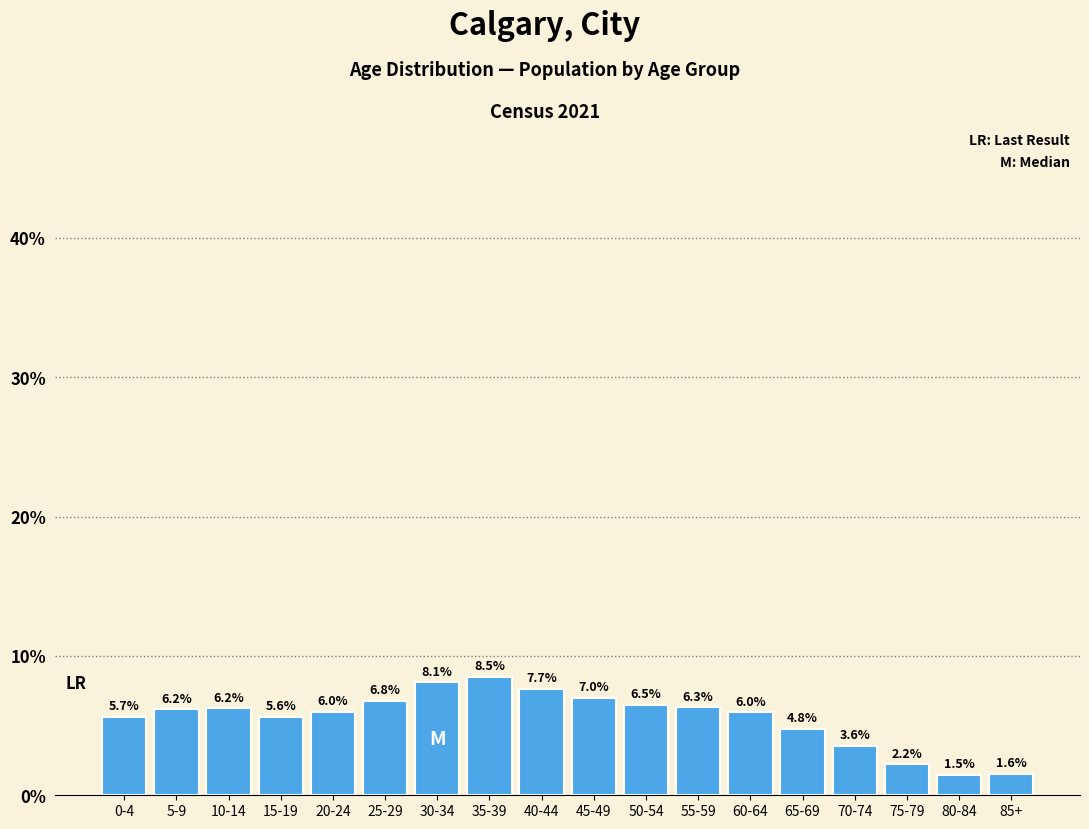

Reading left to right, transcribe all the data shown in this chart.

5.7	6.2	6.2	5.6	6.0	6.8	8.1	8.5	7.7	7.0	6.5	6.3	6.0	4.8	3.6	2.2	1.5	1.6